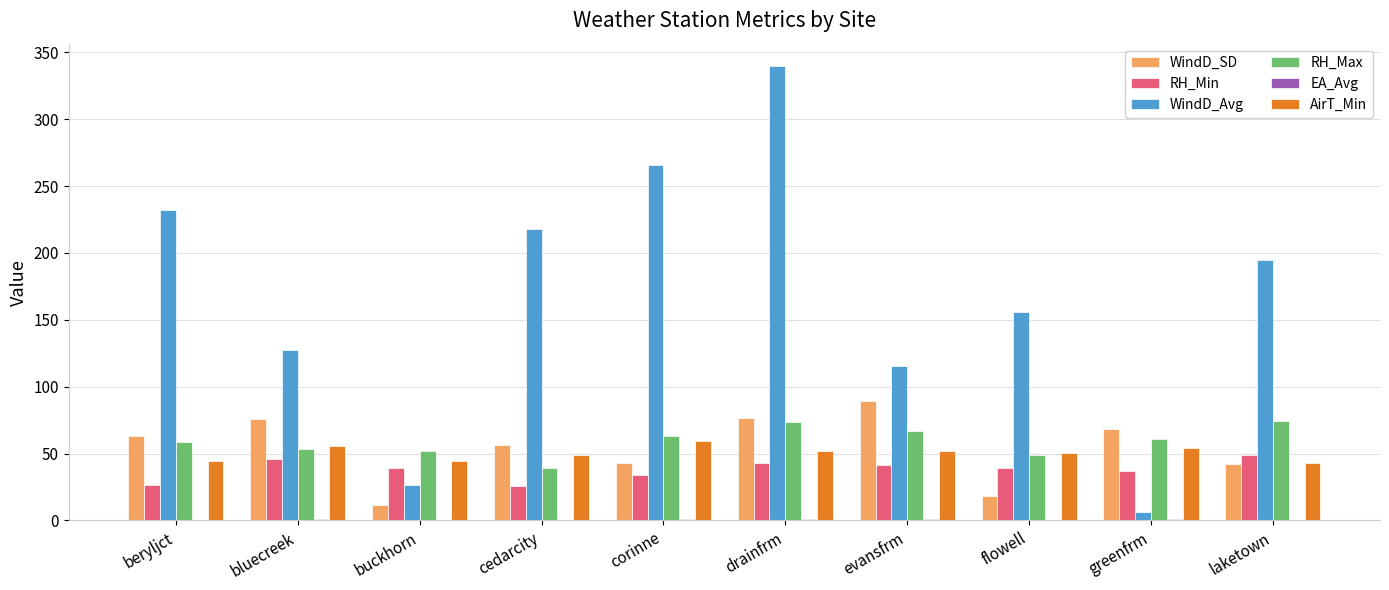

The value of RH_Max at cedarcity is 17.9. True or false?

False